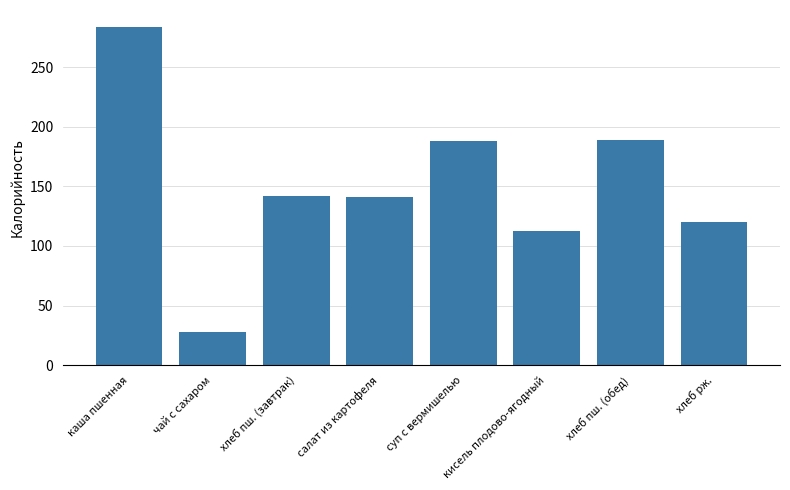

Count the number of categories in the chart.

8